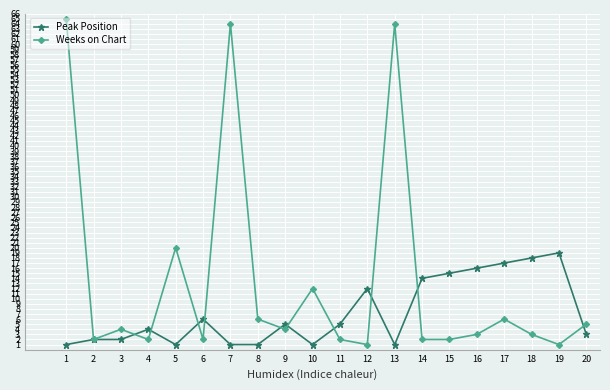

What is the greatest value displayed?

65